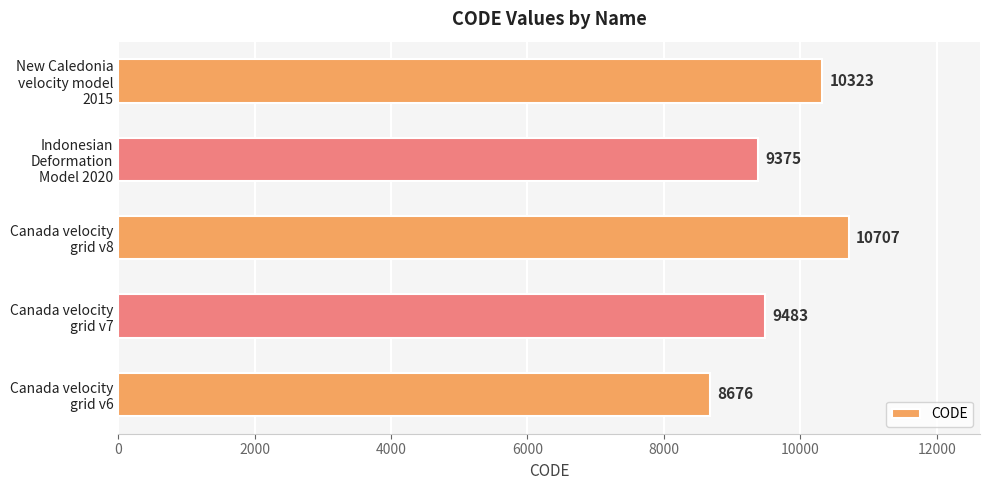

List the labels in order of value, smallest first.

Canada velocity
grid v6, Indonesian
Deformation
Model 2020, Canada velocity
grid v7, New Caledonia
velocity model
2015, Canada velocity
grid v8